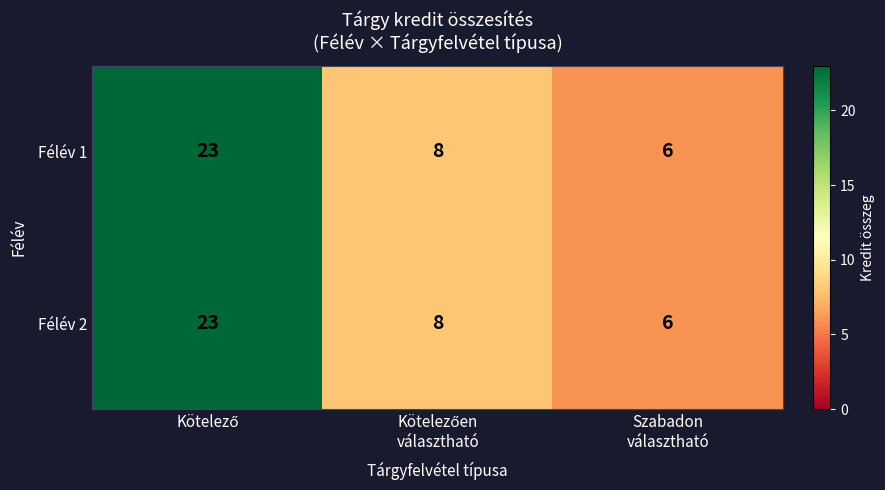

Reading right to left, what are all the values shown in this chart?

Félév 1: 6	8	23
Félév 2: 6	8	23